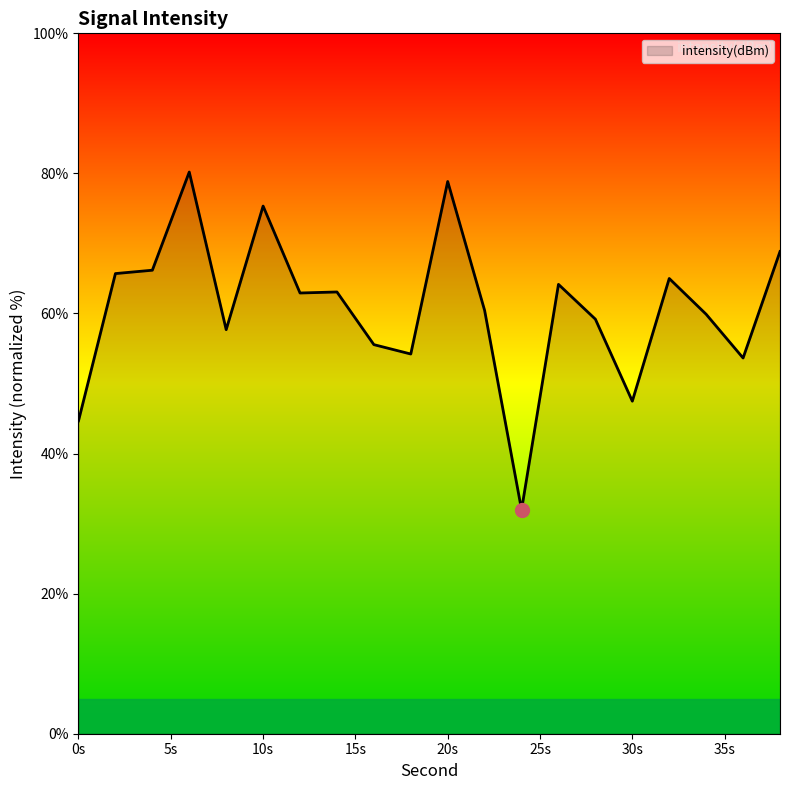

What is the maximum value shown in the chart?

80.2